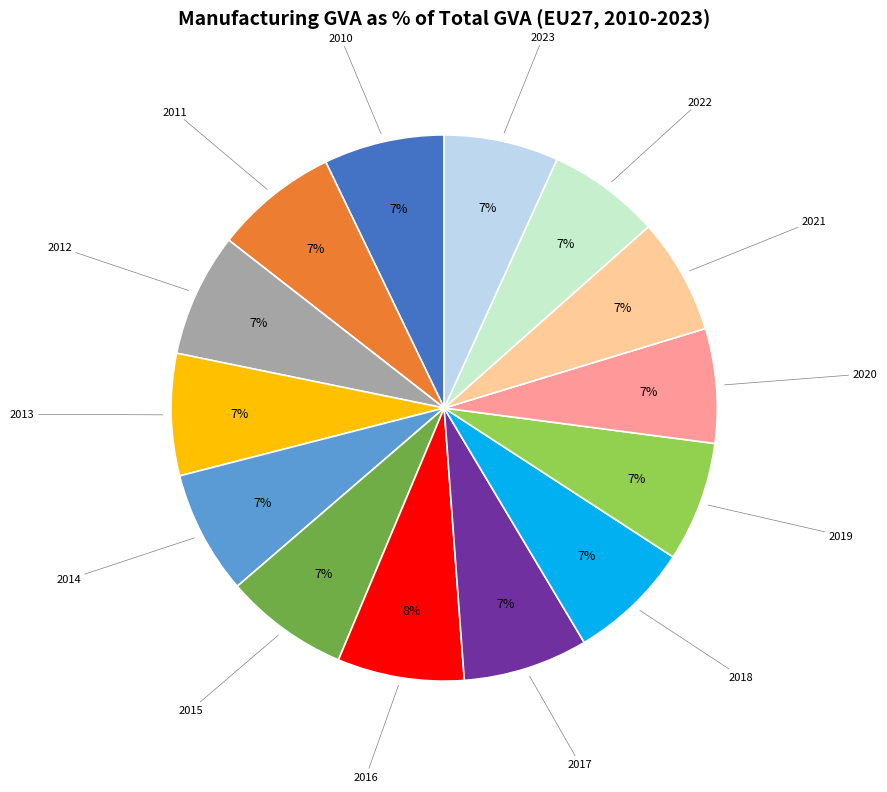

How many segments does this pie chart have?

14